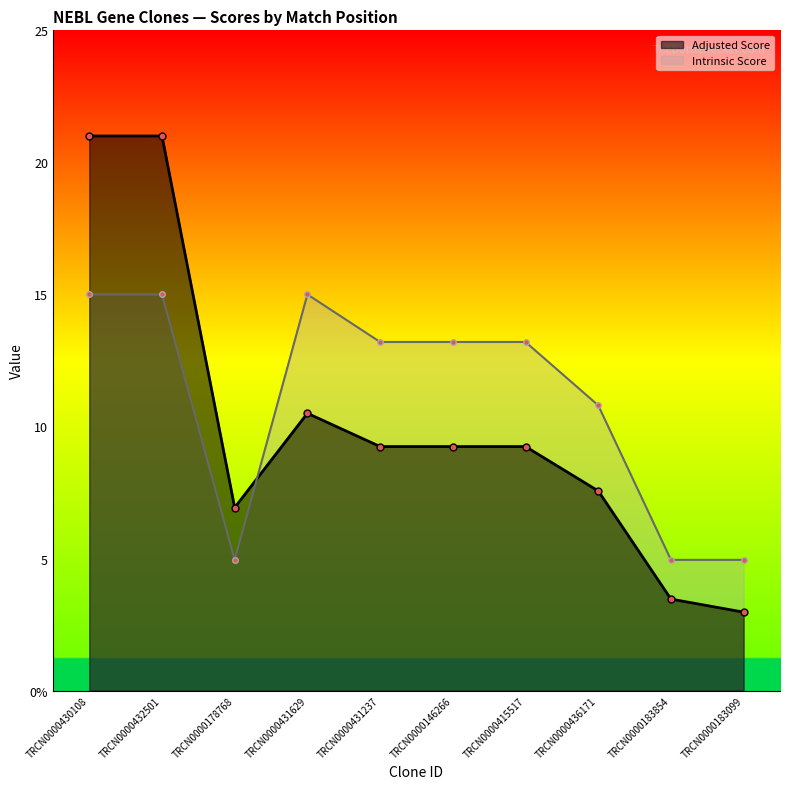

After their last crossing, which series has the higher values: Adjusted Score or Intrinsic Score?

Intrinsic Score